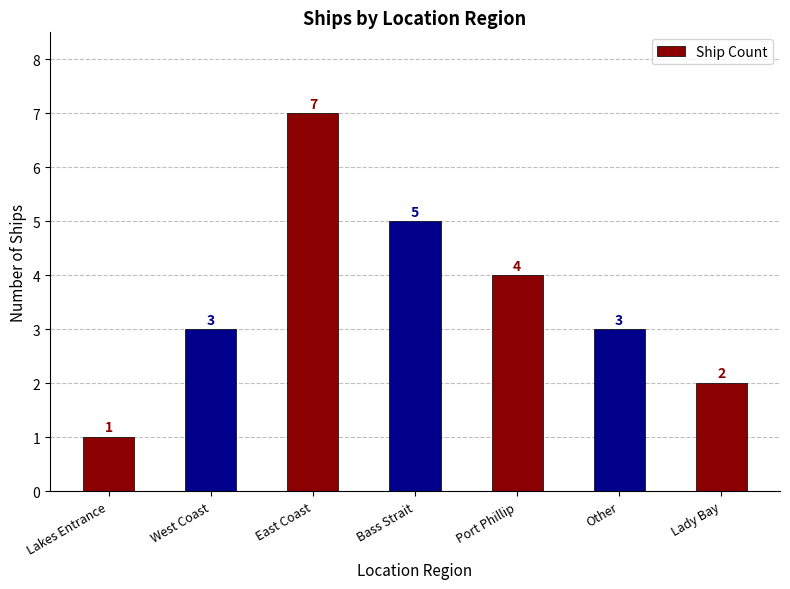

What is the difference between the maximum and minimum values?

6